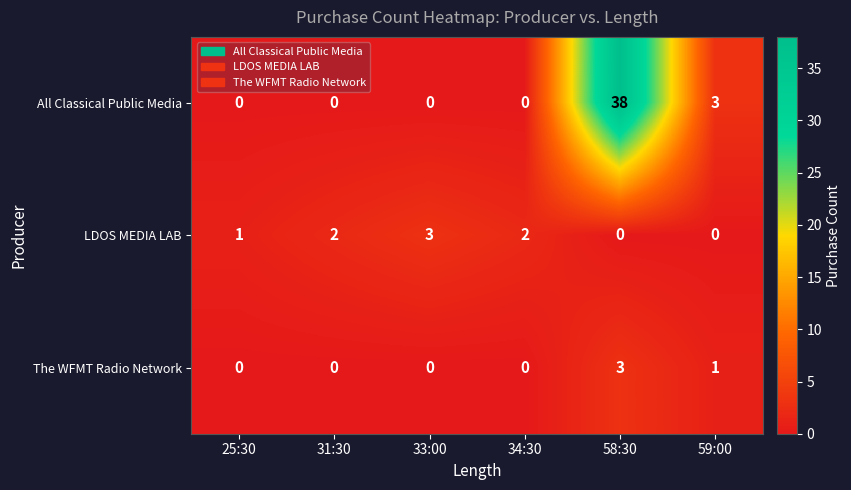

True or false: All Classical Public Media has a value of 3 at 59:00.

True